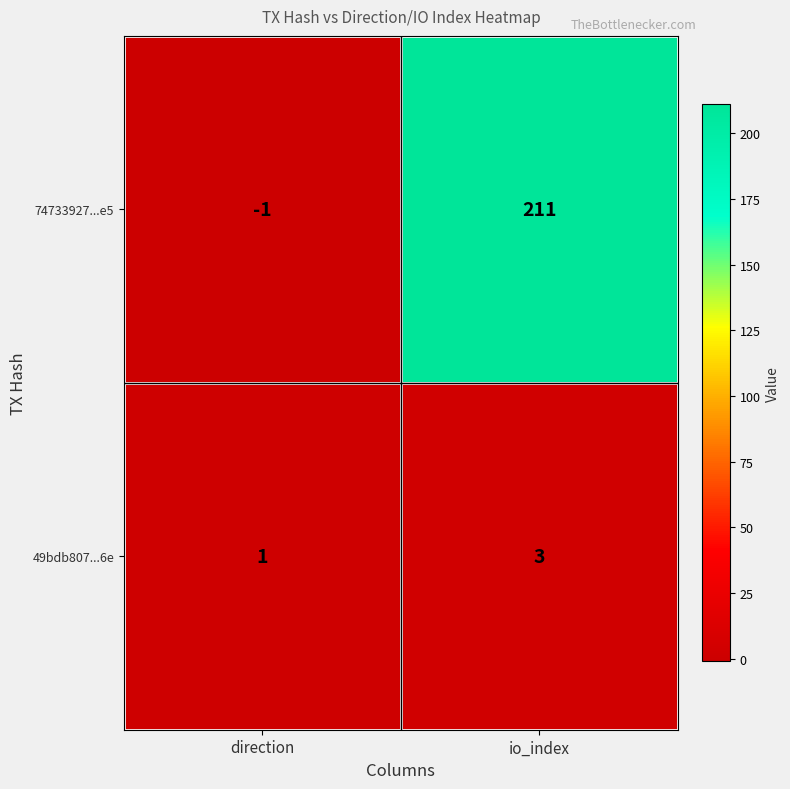

Reading left to right, list all the values displayed in this chart.

74733927...e5: direction=-1	io_index=211
49bdb807...6e: direction=1	io_index=3